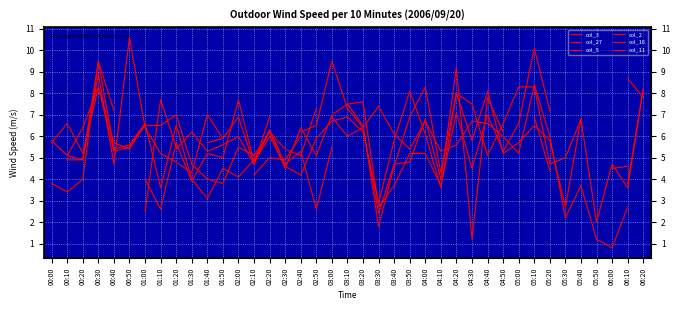

What is the lowest value of the col_27 series?

1.8